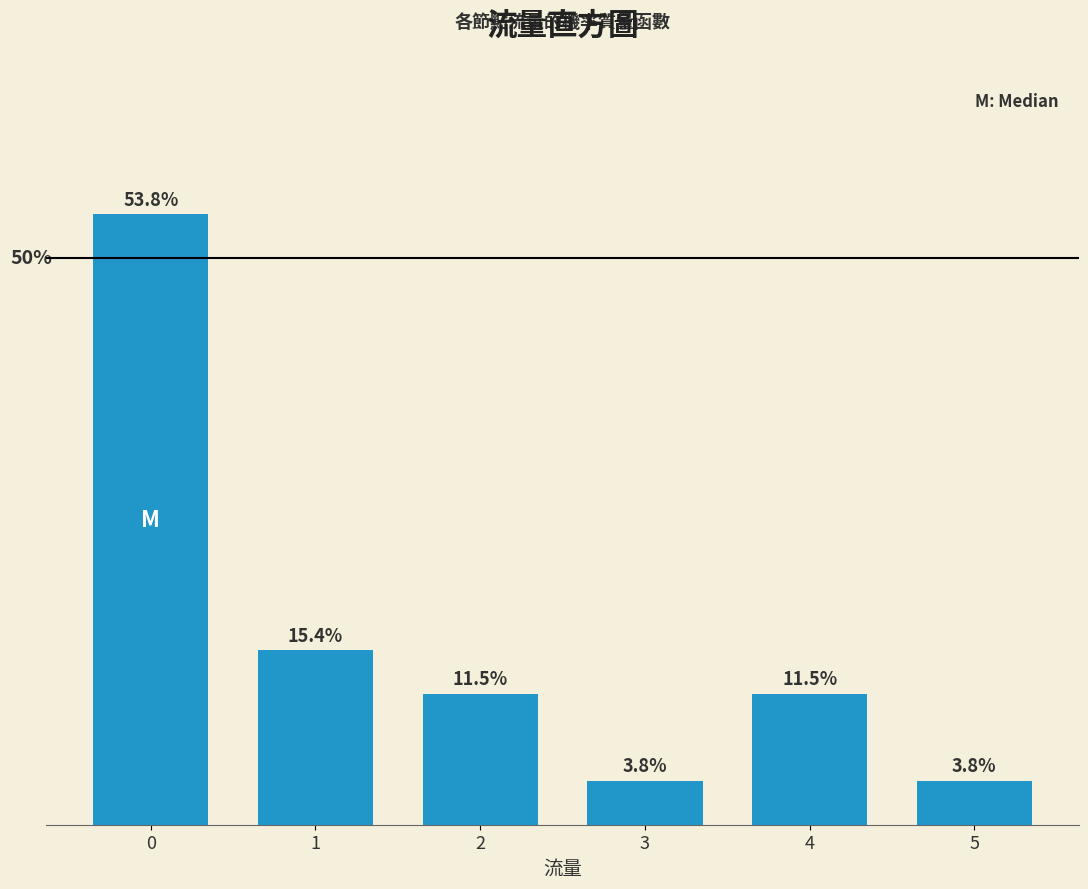

Are the bars horizontal?

No